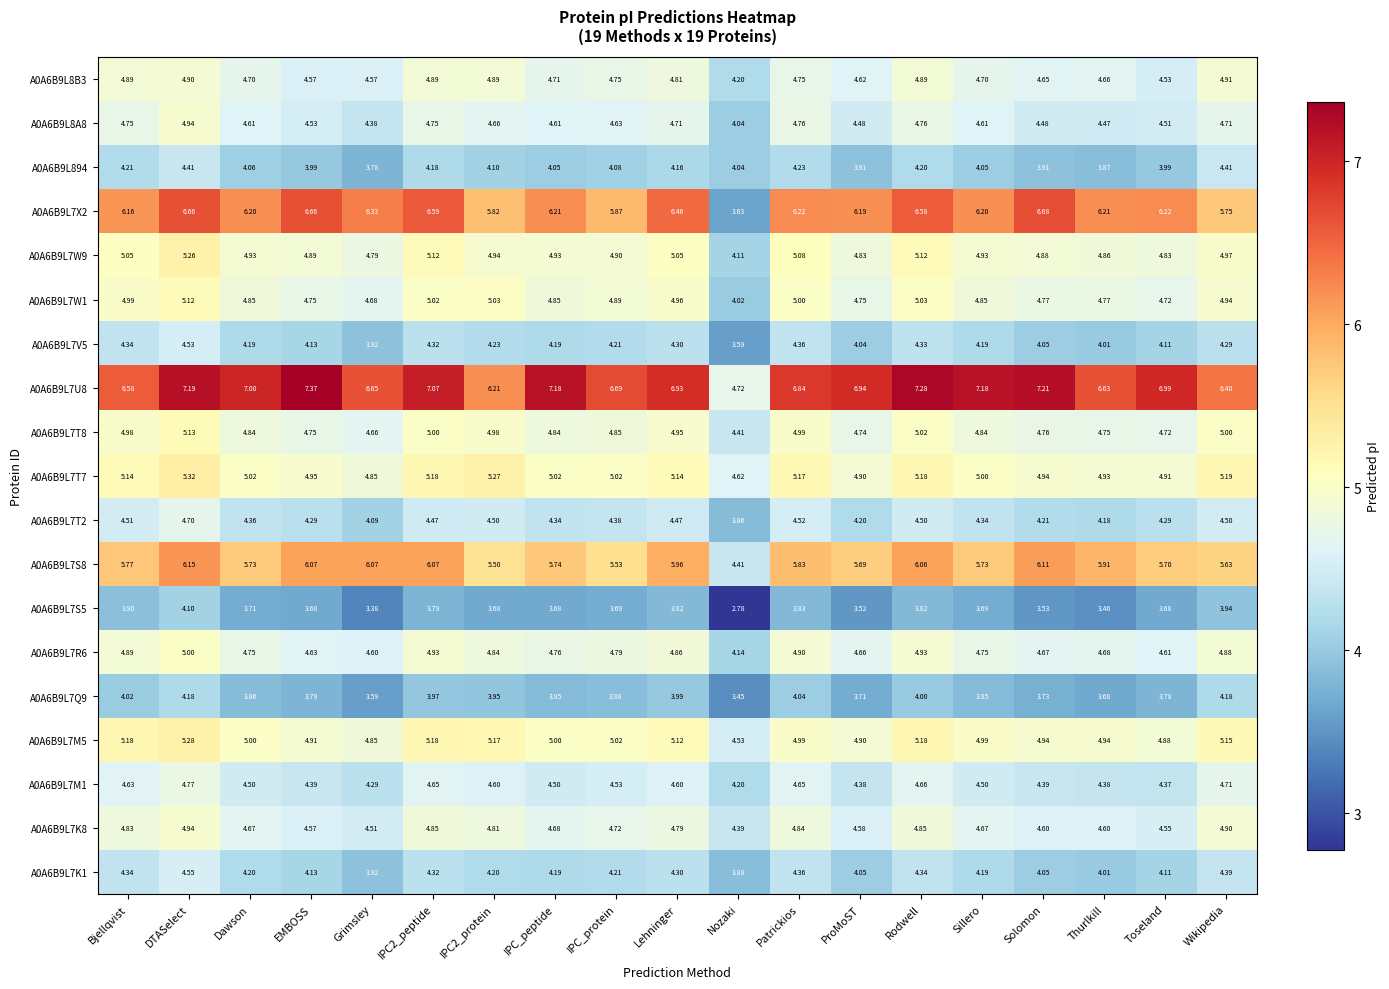

At which label does A0A6B9L7S8 first exceed 5?

Bjellqvist